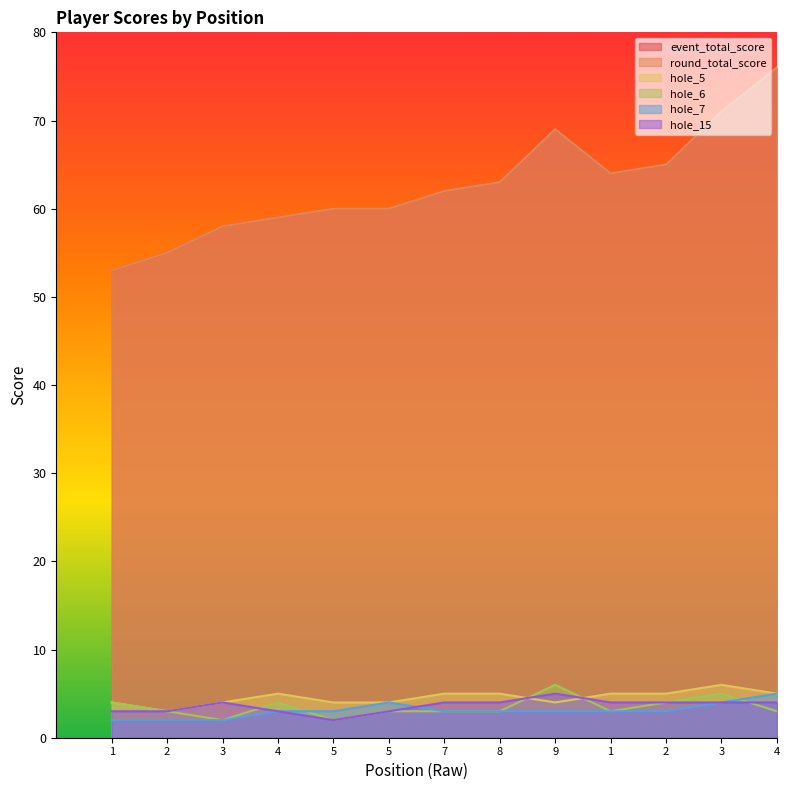

Which series has the largest range (max minus min)?

event_total_score